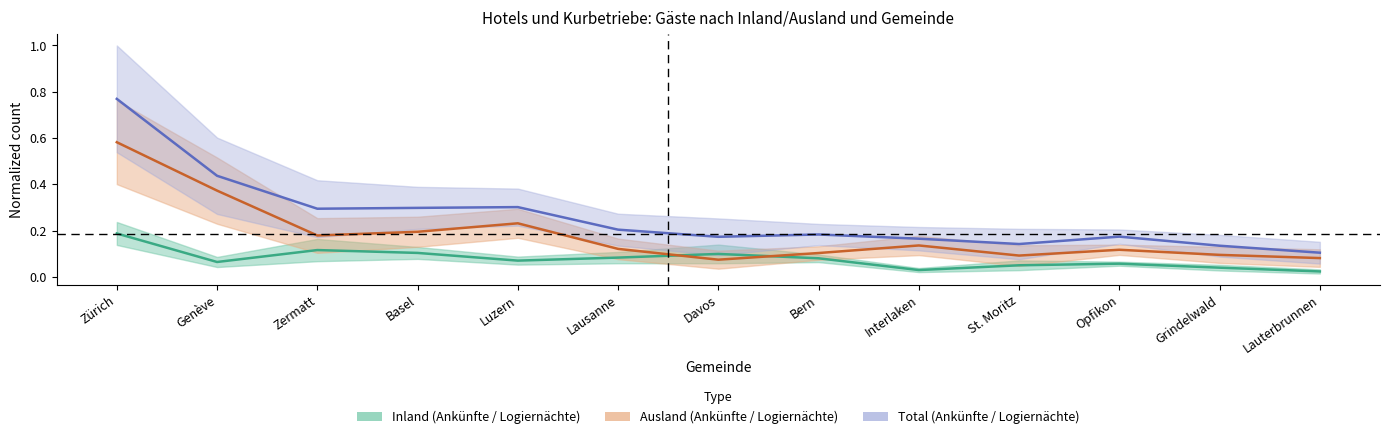

What is the maximum value shown in the chart?

0.8